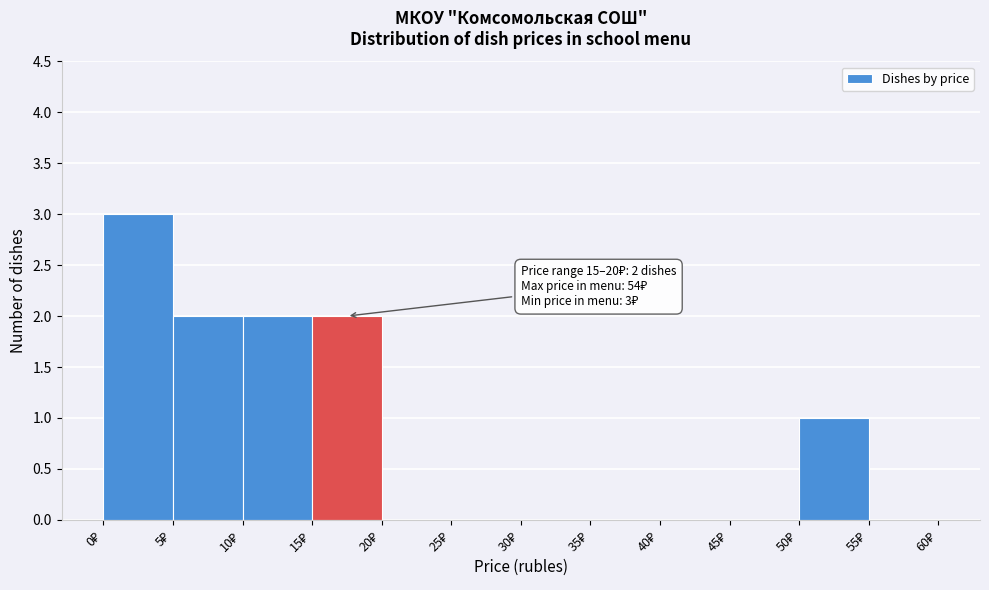

Over which range of the x-axis is the bar tallest?

0 to 5